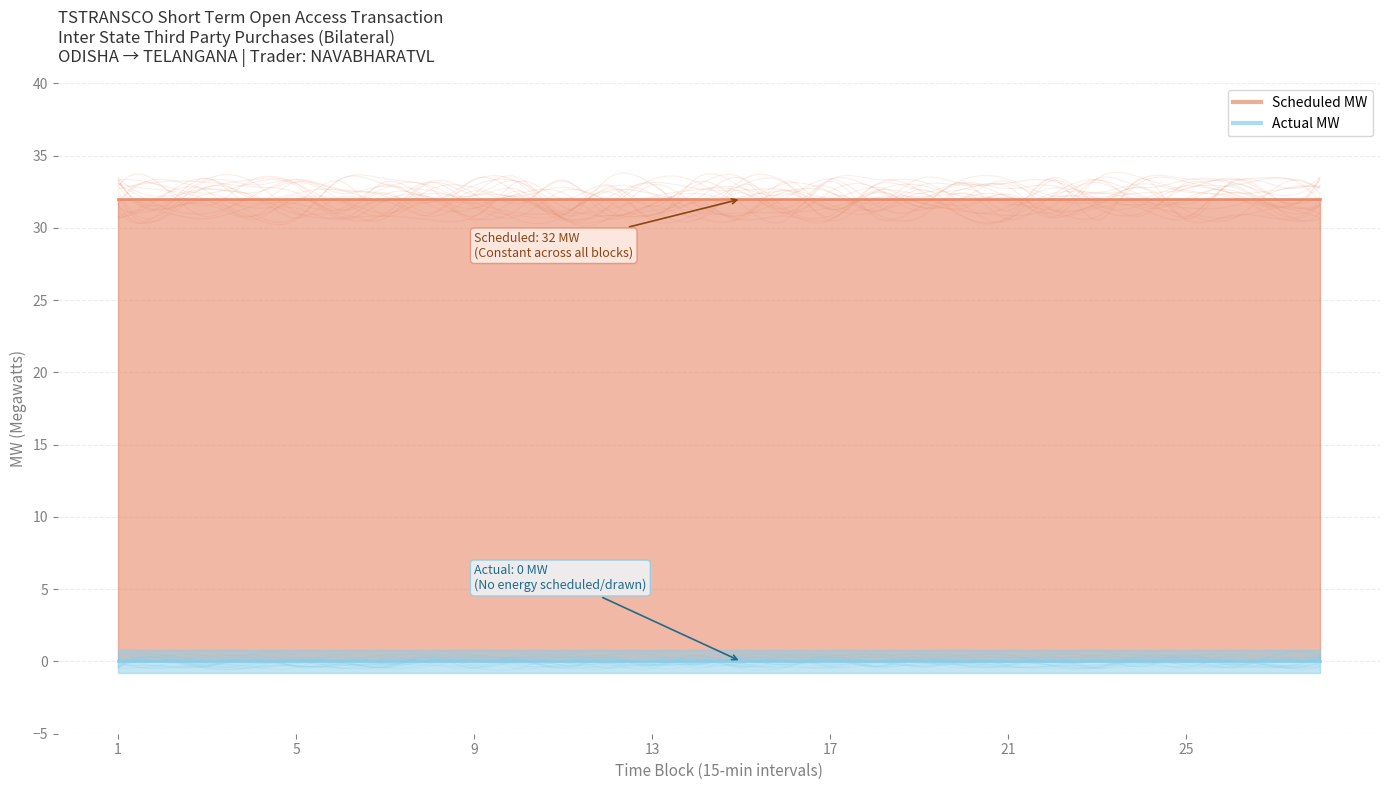

Between 17 and 19, which series saw the biggest shift?

Scheduled MW